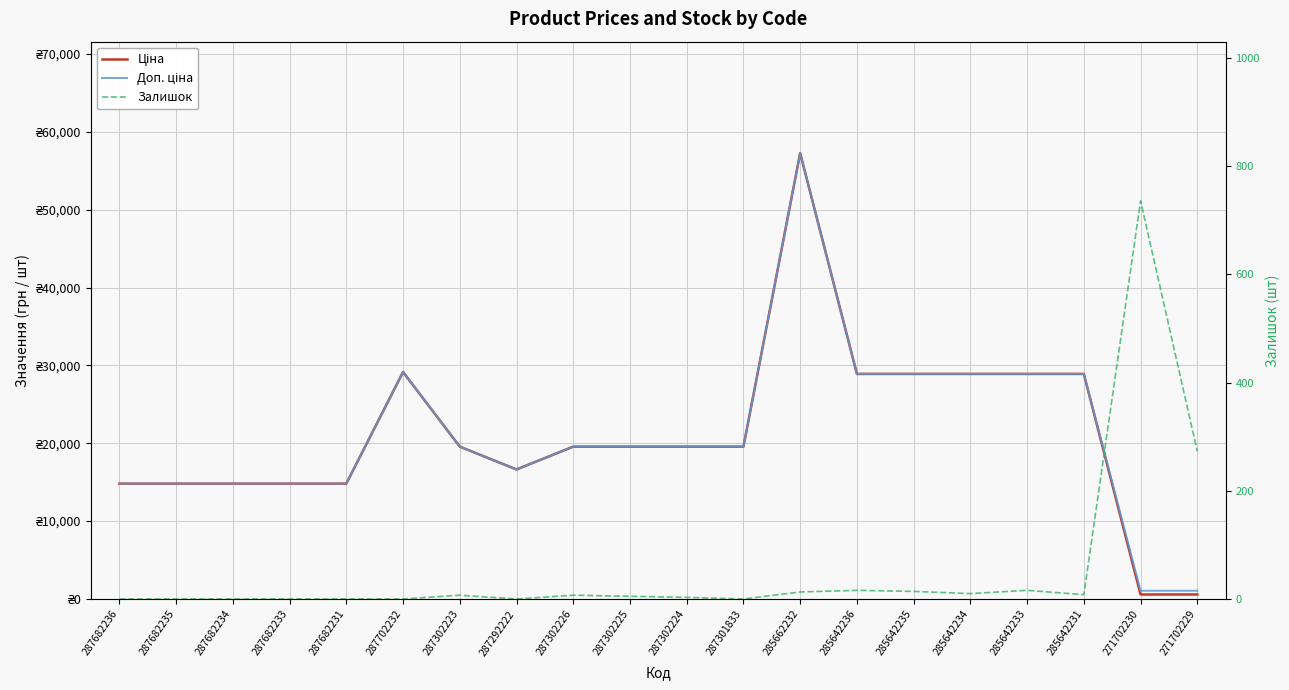

What is the label of the 16th point from the left?

285642234